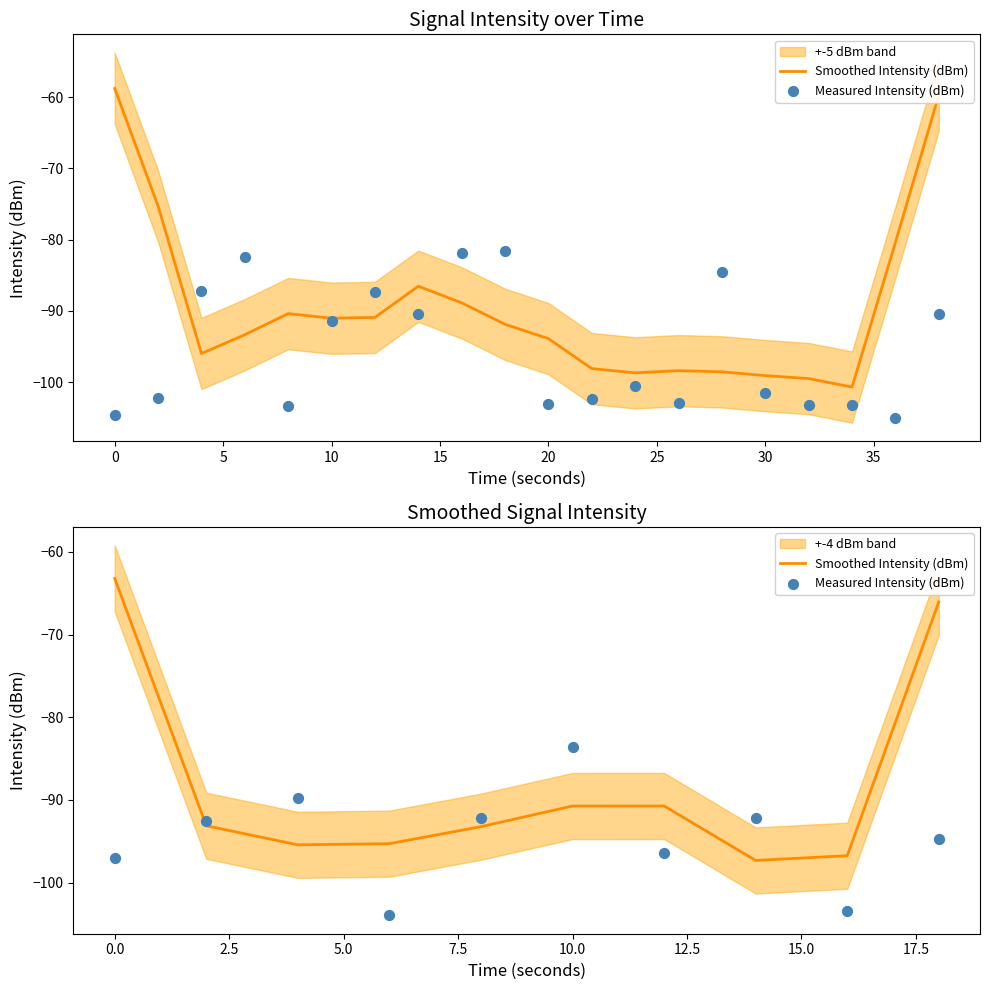

Which series has the widest spread of Y values?

Smoothed Intensity (dBm)